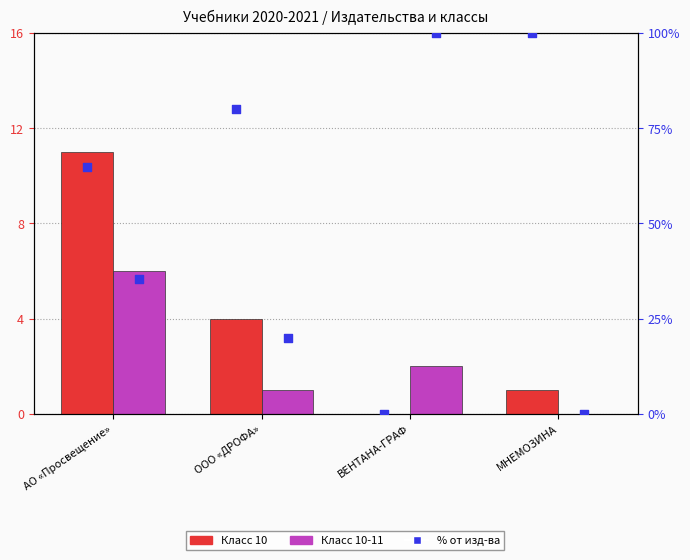

What is the total value across all series at ВЕНТАНА-ГРАФ?

102.0